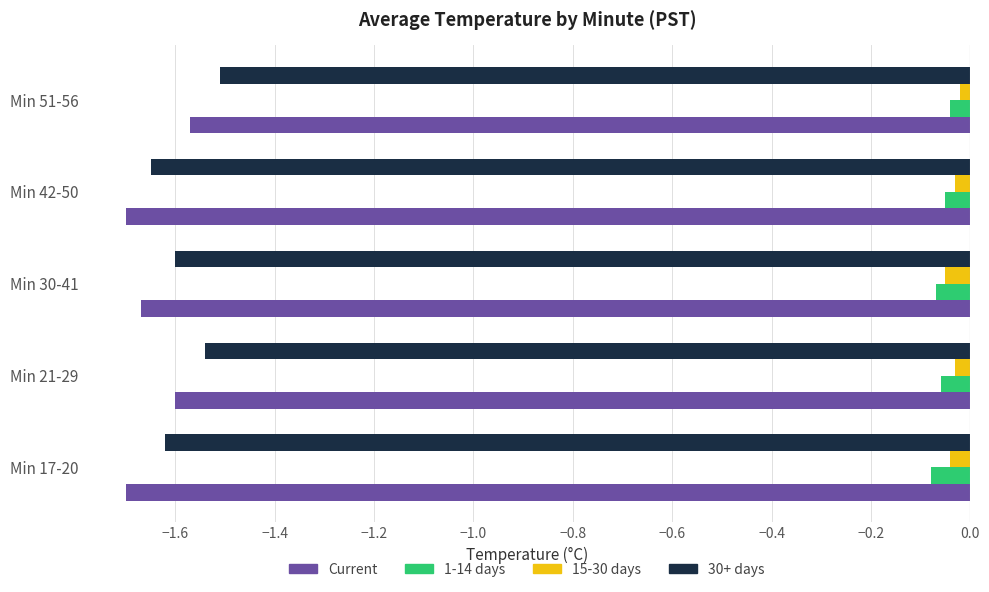

At how many categories does at least one series exceed -1?

5